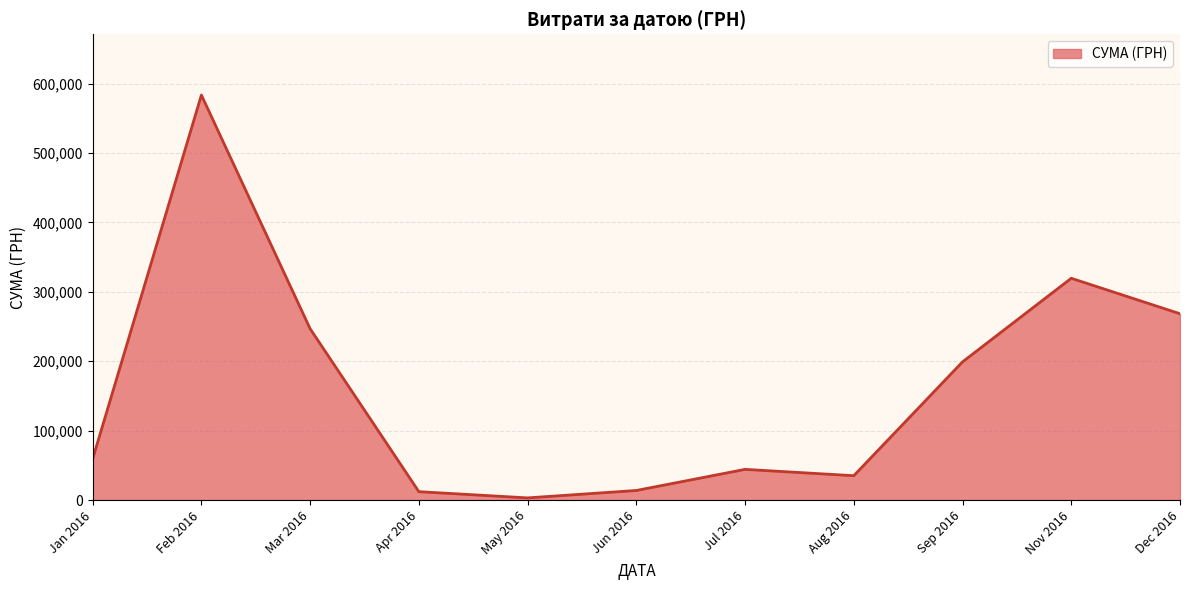

Does the chart display data point markers on the line(s)?

No